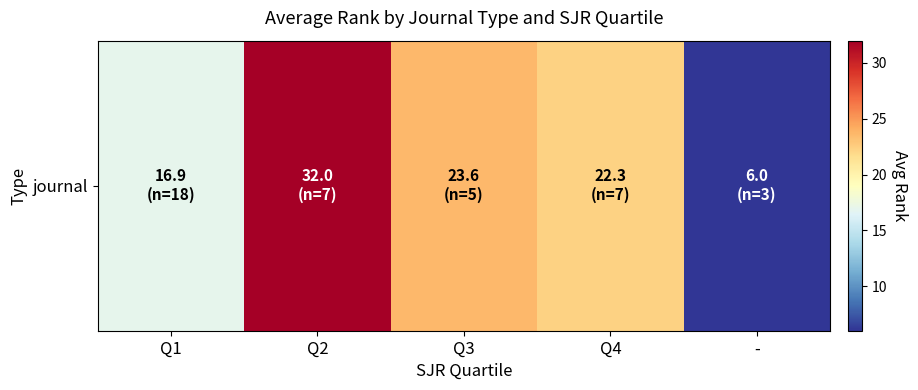

The chart shows a value of 22.3 at Q4. True or false?

True